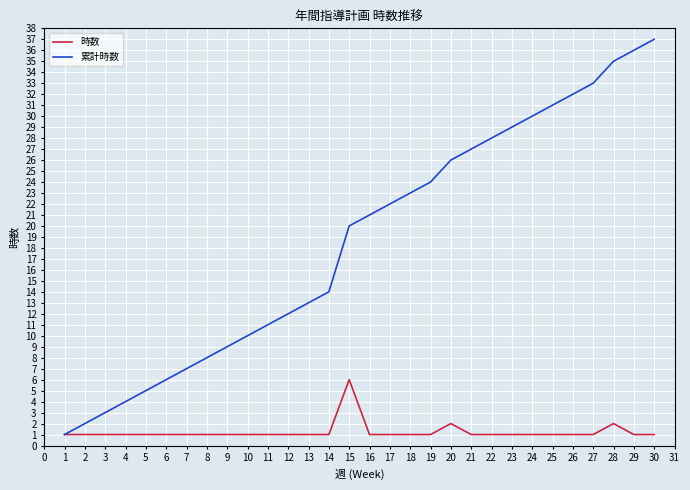

At 4, list the series in order from smallest to largest.

時数, 累計時数